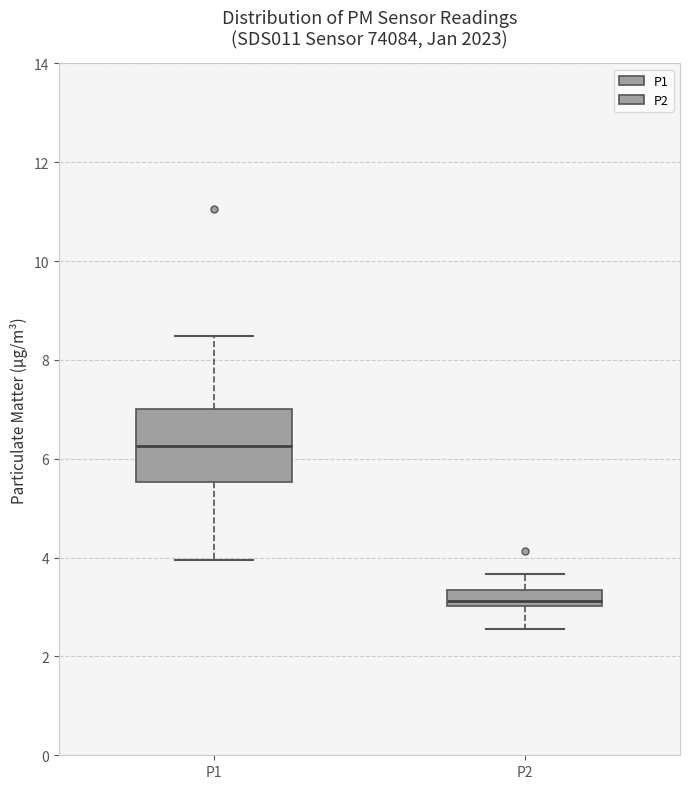

Where does the upper whisker of the box for P1 end on the y-axis? The values are not printed on the chart, so give them approximately, as read against the axis.

8.4